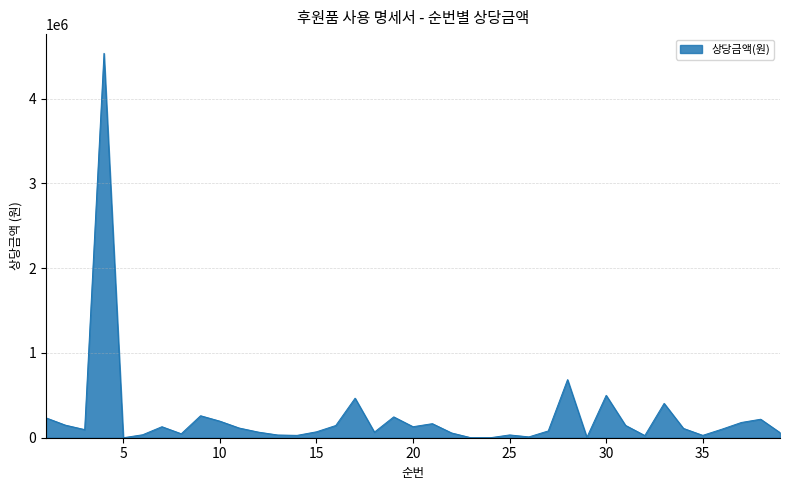

What is the greatest value displayed?

4536000